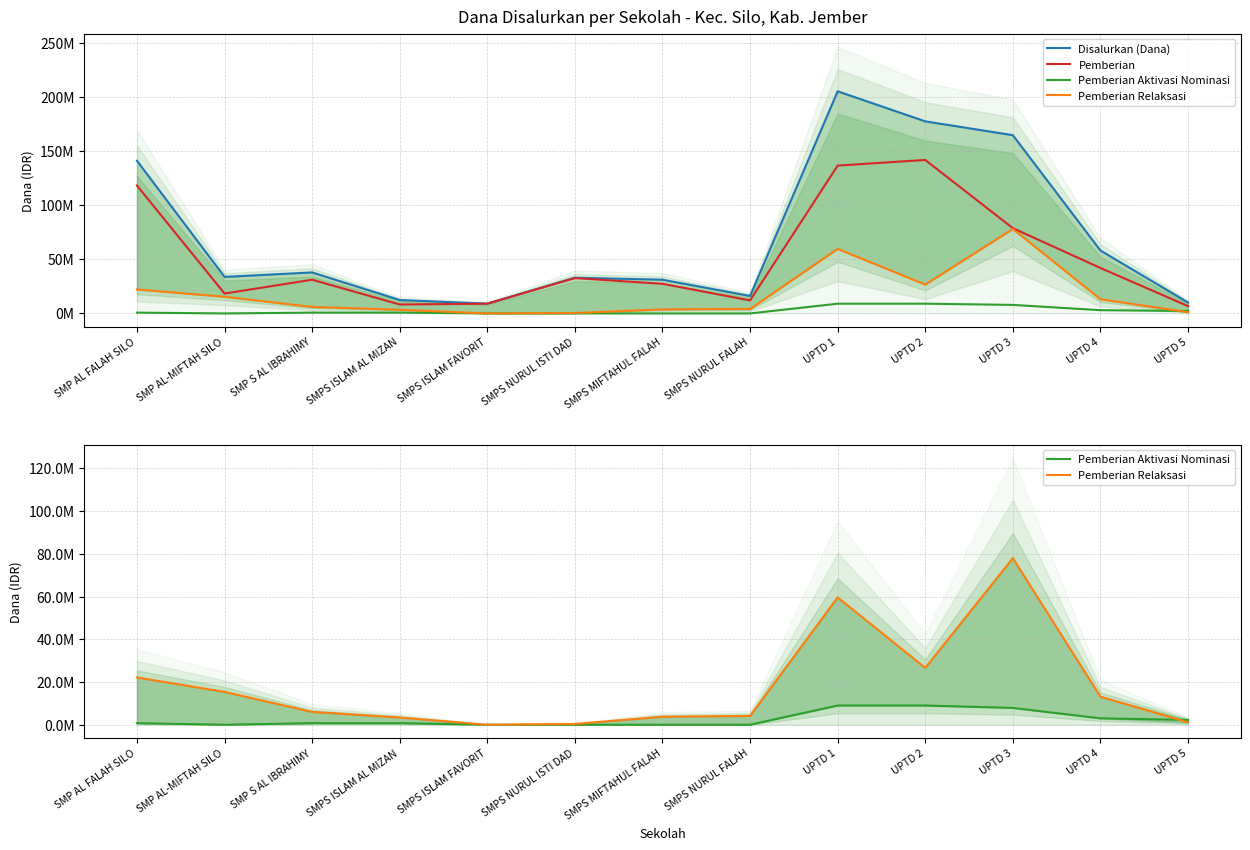

How many lines are shown in the chart?

4